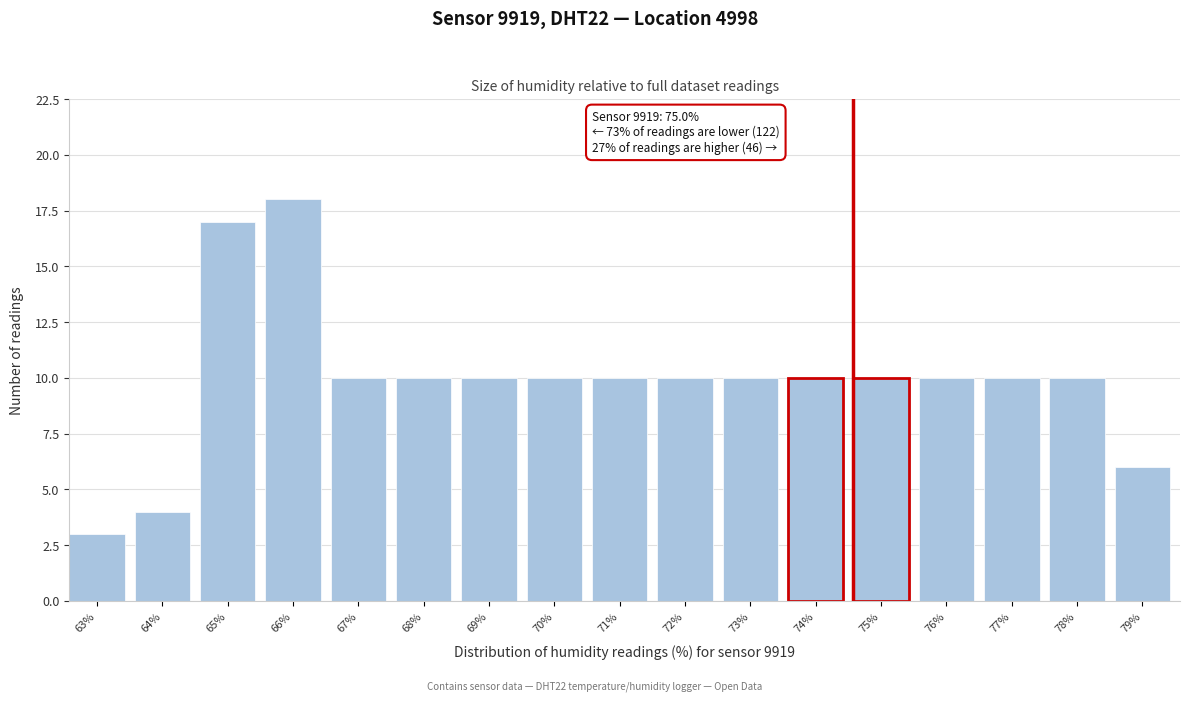

Reading left to right, transcribe all the data shown in this chart.

63%=3	64%=4	65%=17	66%=18	67%=10	68%=10	69%=10	70%=10	71%=10	72%=10	73%=10	74%=10	75%=10	76%=10	77%=10	78%=10	79%=6